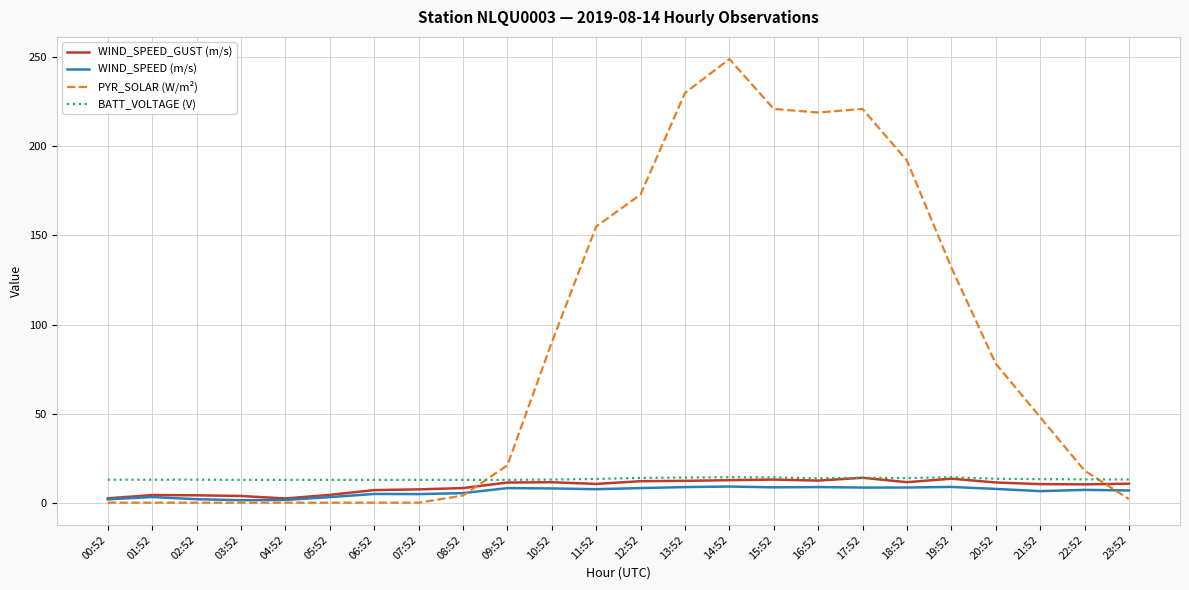

True or false: PYR_SOLAR (W/m²) and BATT_VOLTAGE (V) cross at least once.

True